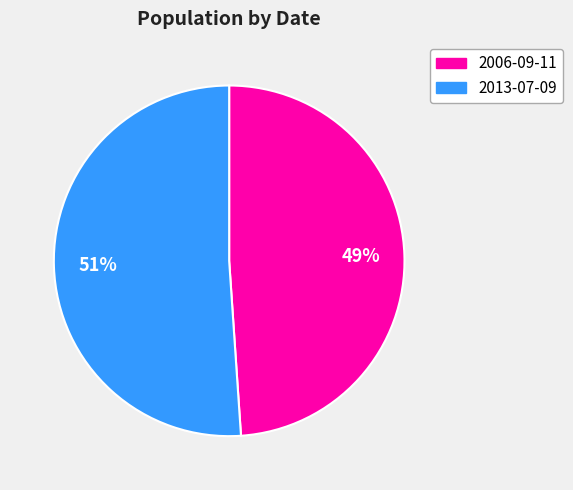

To the nearest percent, what is the average slice percentage?

50%